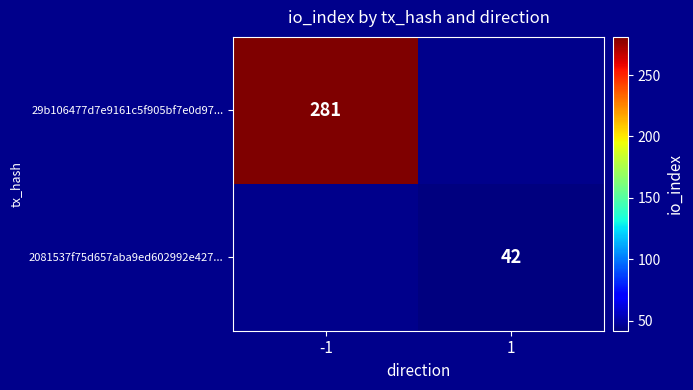

Is it true that 2081537f75d657aba9ed602992e427... equals 66 at 1?

False